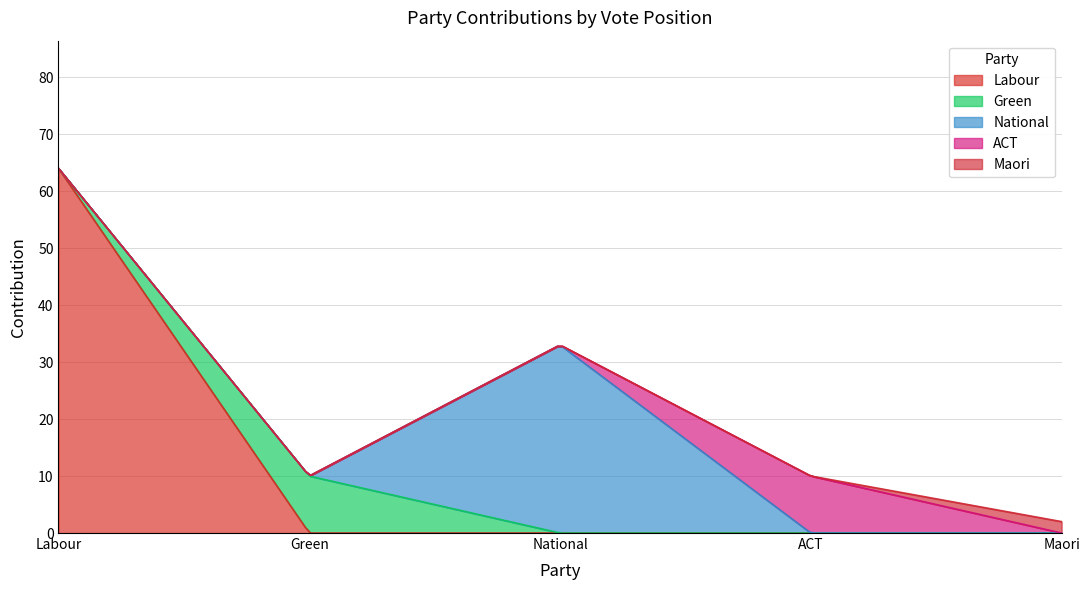

What is the label of the 2nd point from the right?

ACT